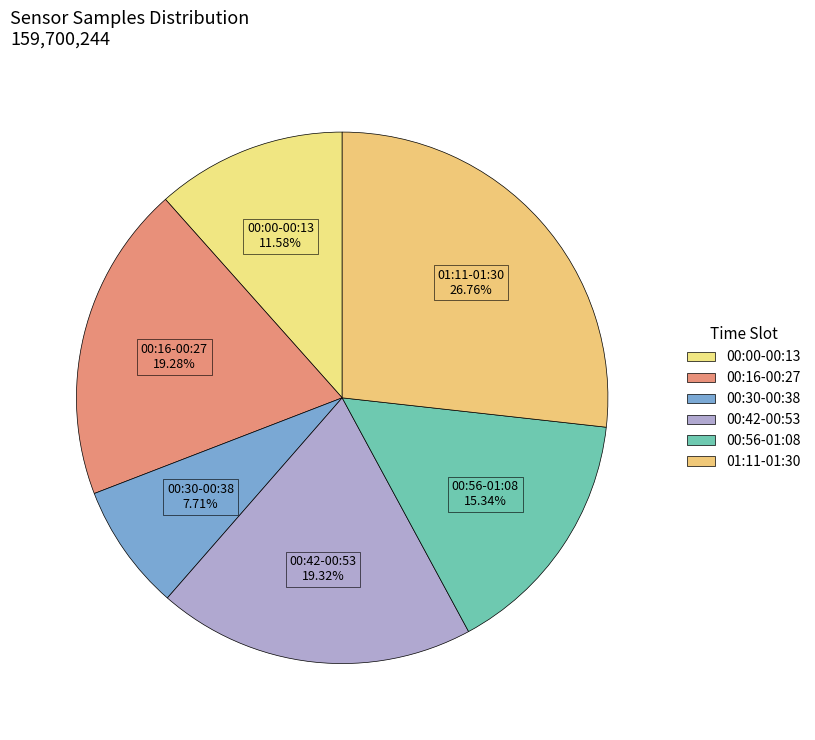

Is 00:00-00:13 the majority of the pie?

No